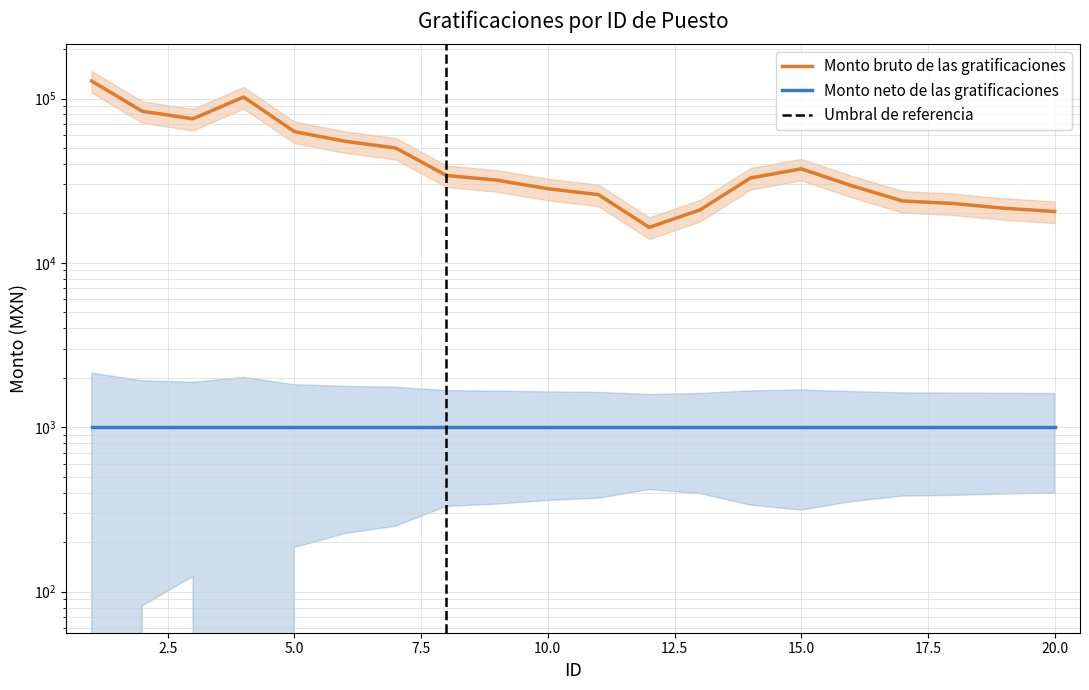

What is the change in value from 10 to 17?

-4460.8